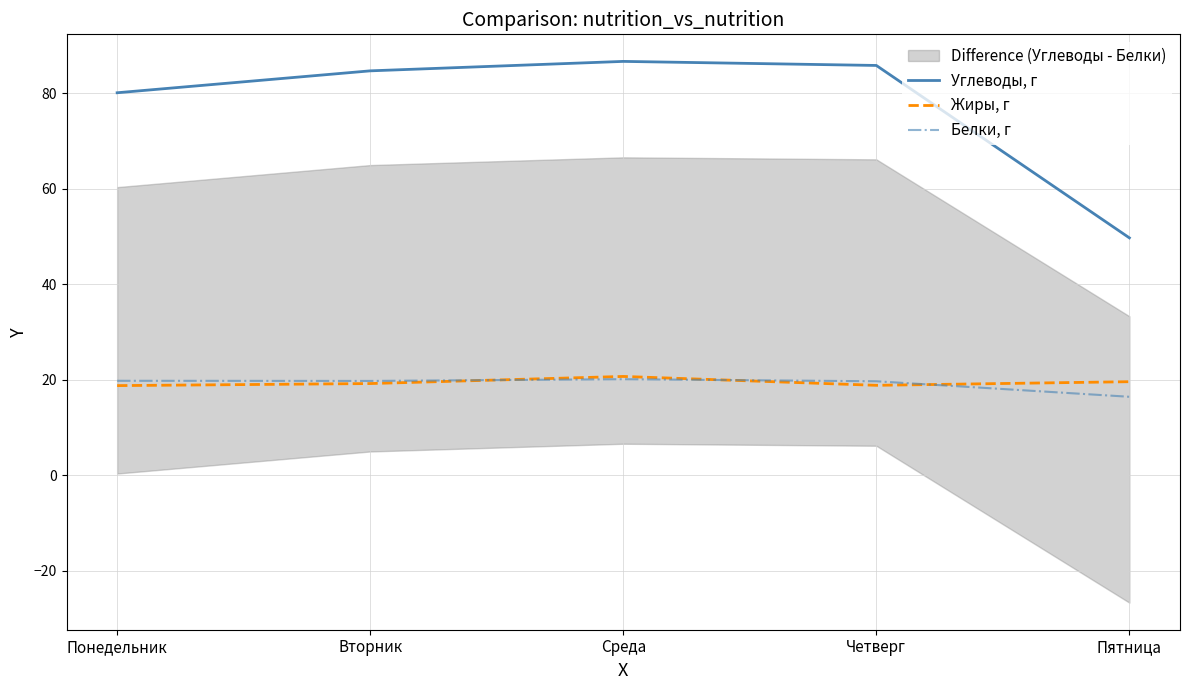

Which has a higher value, Четверг or Вторник?

Четверг